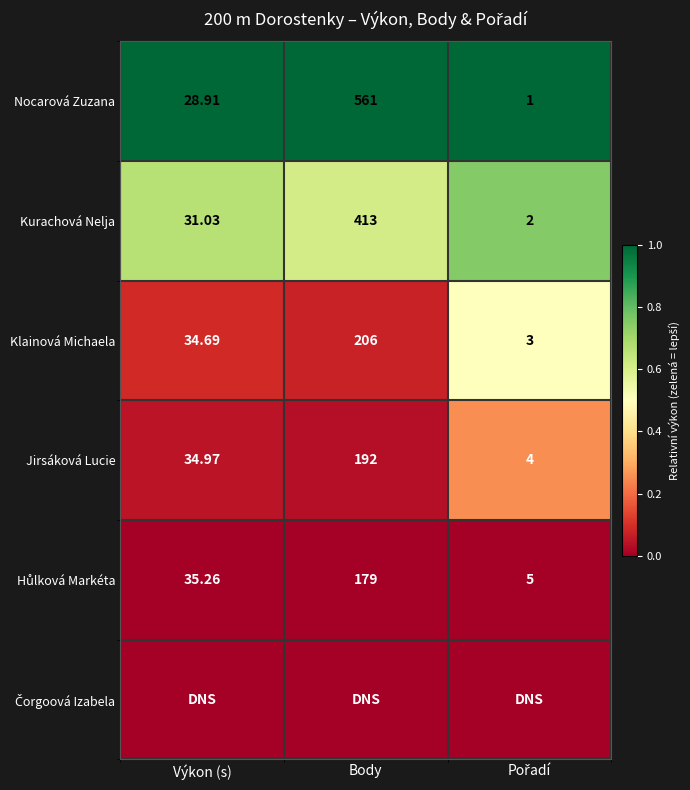

At which label does Jirsáková Lucie first exceed 34?

Výkon (s)